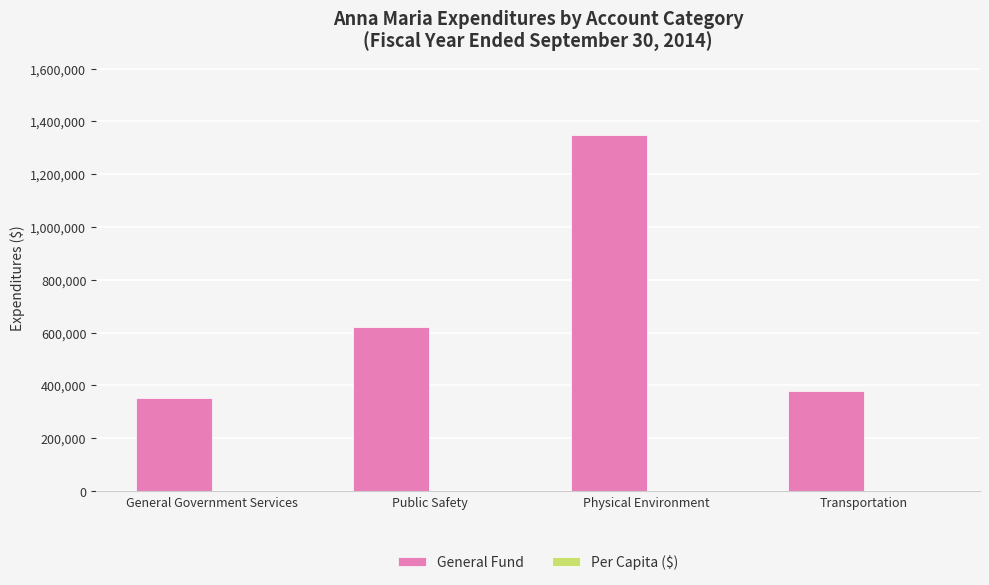

Which series has the largest total across all categories?

General Fund